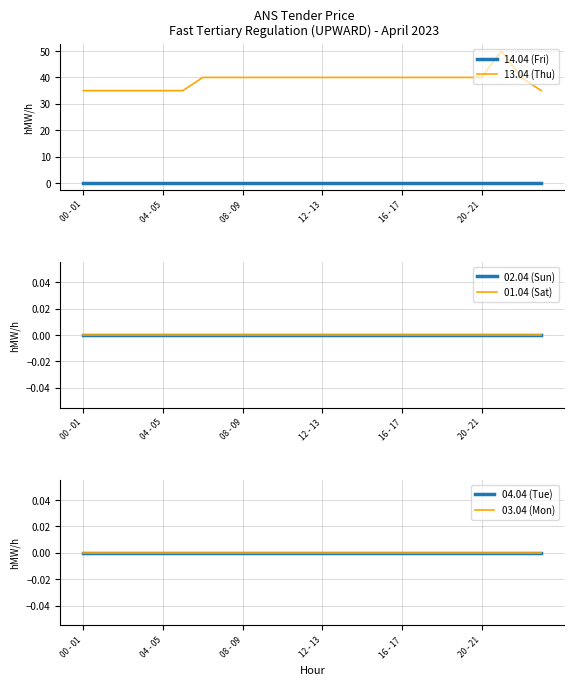

What is the minimum value for 13.04 (Thu)?

35